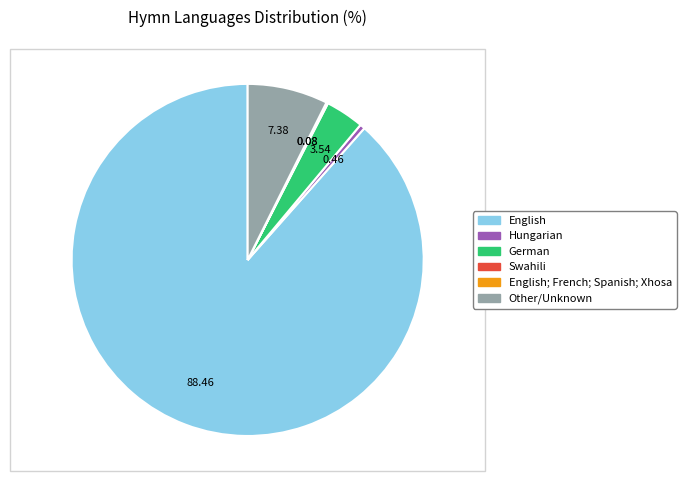

Rank the categories by value from highest to lowest.

English, Other/Unknown, German, Hungarian, Swahili, English; French; Spanish; Xhosa